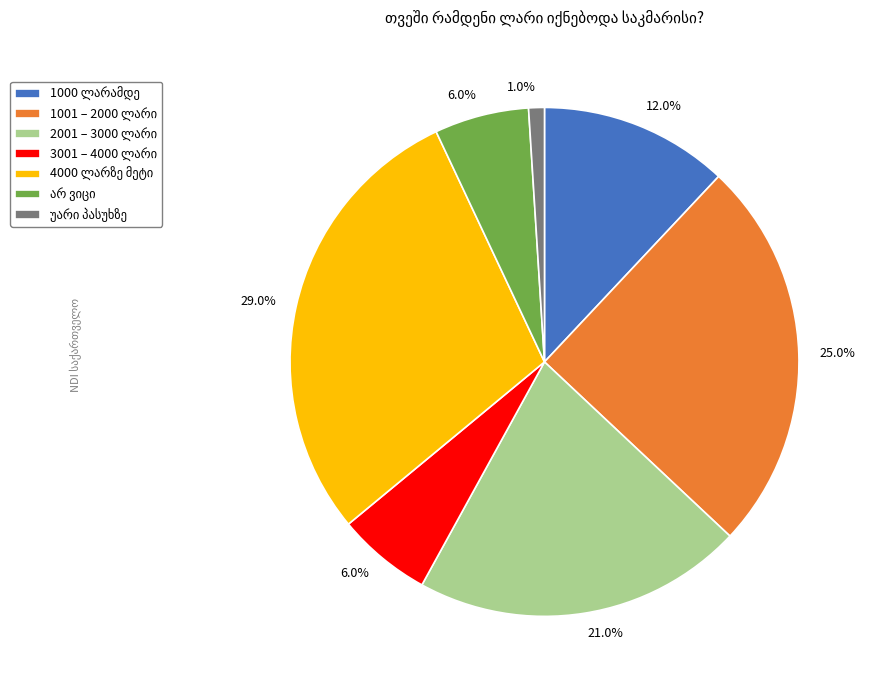

Does any single category account for the majority?

No